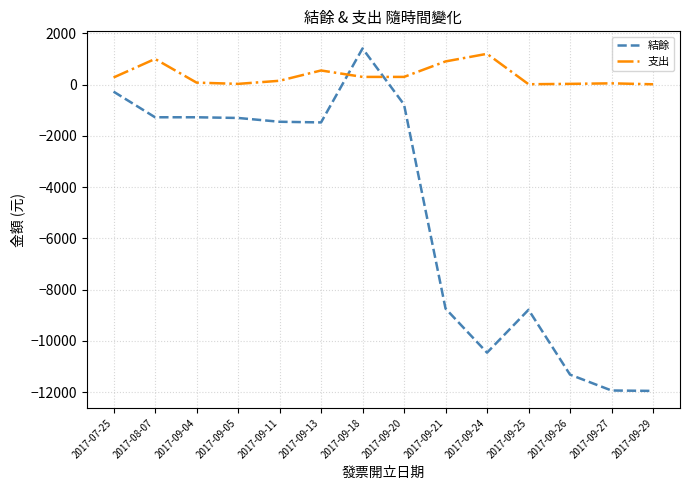

Which series changed the most between 2017-08-07 and 2017-09-29?

結餘